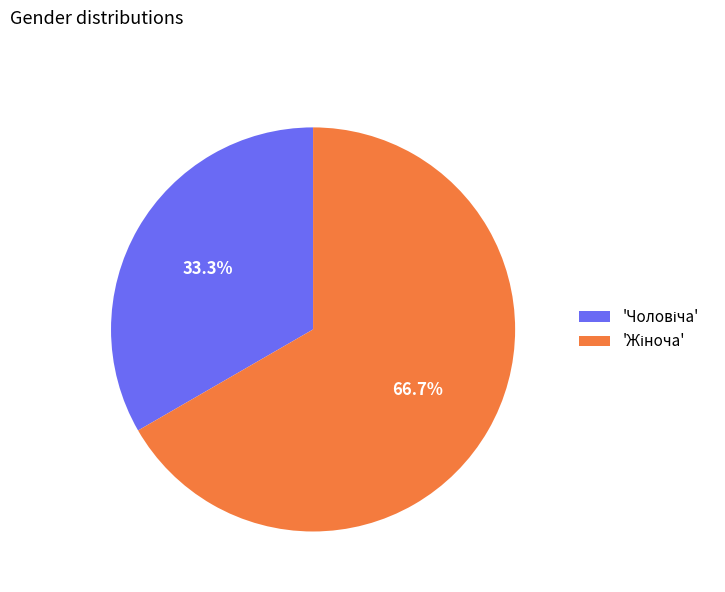

Does any single category account for the majority?

Yes